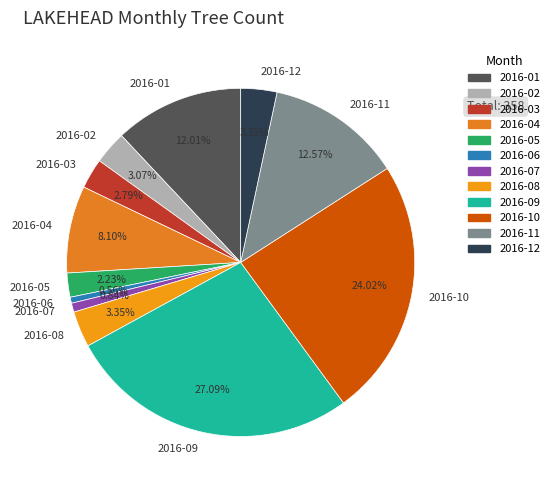

How many segments does this pie chart have?

12